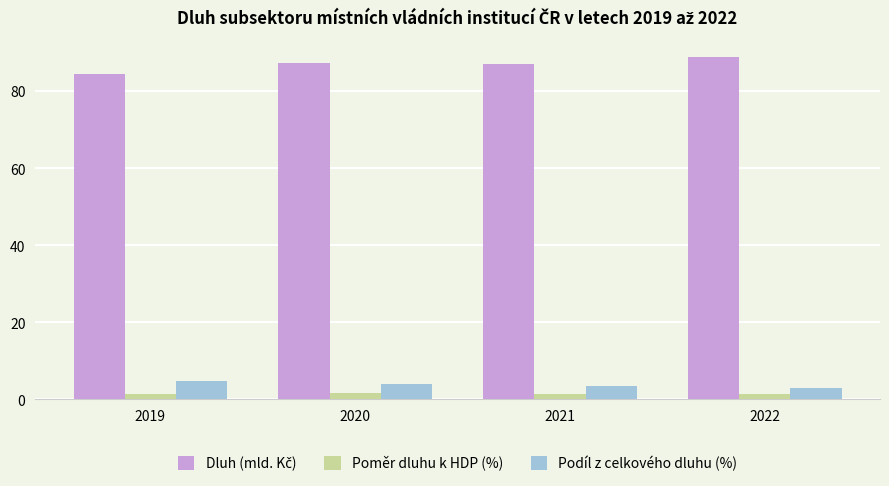

Is it true that Podíl z celkového dluhu (%) equals 4.9 at 2019?

True